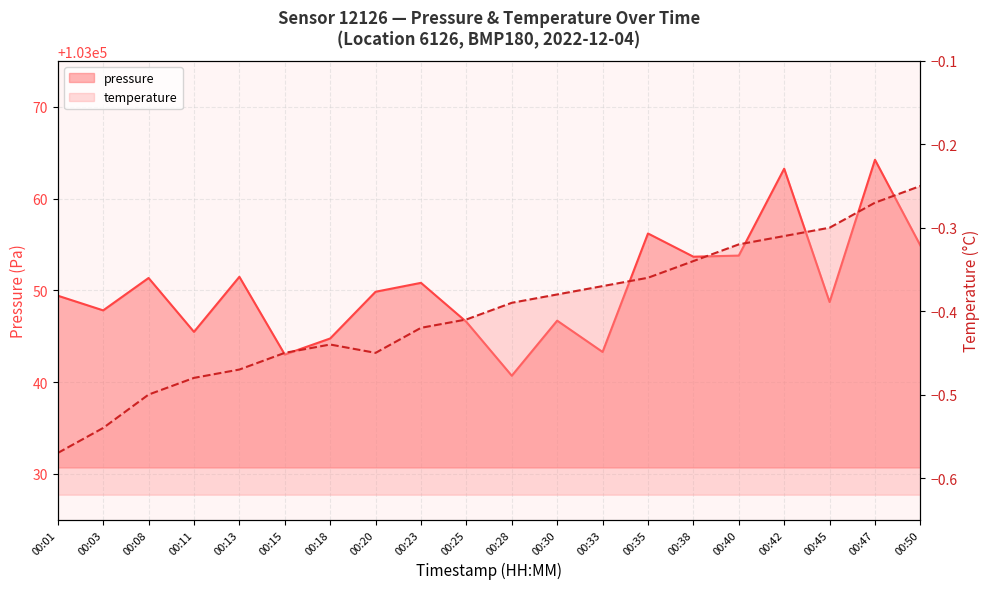

What is the sum of the pressure values at 00:01 and 00:45?

206098.1